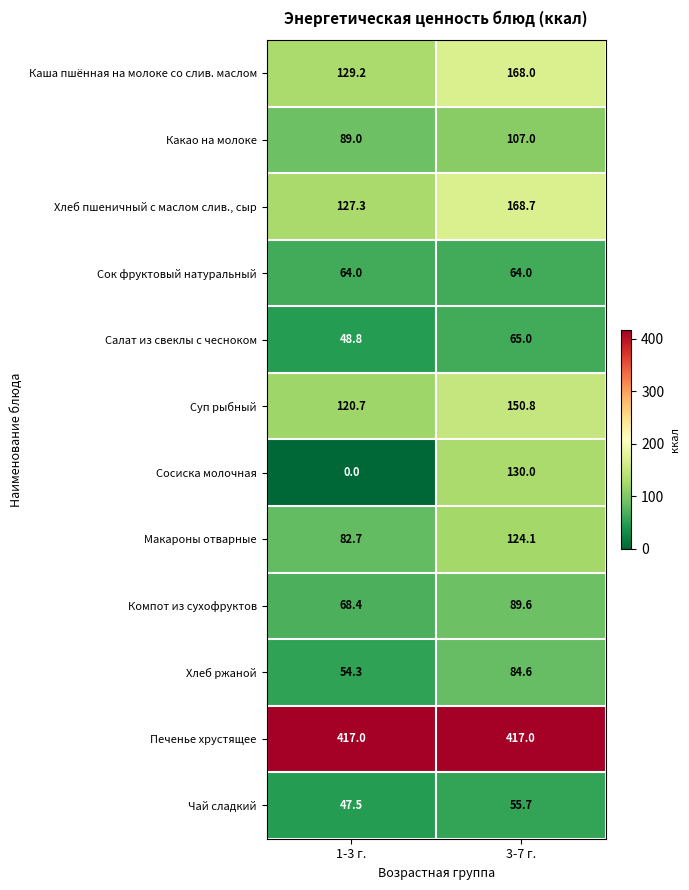

What is the difference between the highest and lowest values at 1-3 г.?

417.0